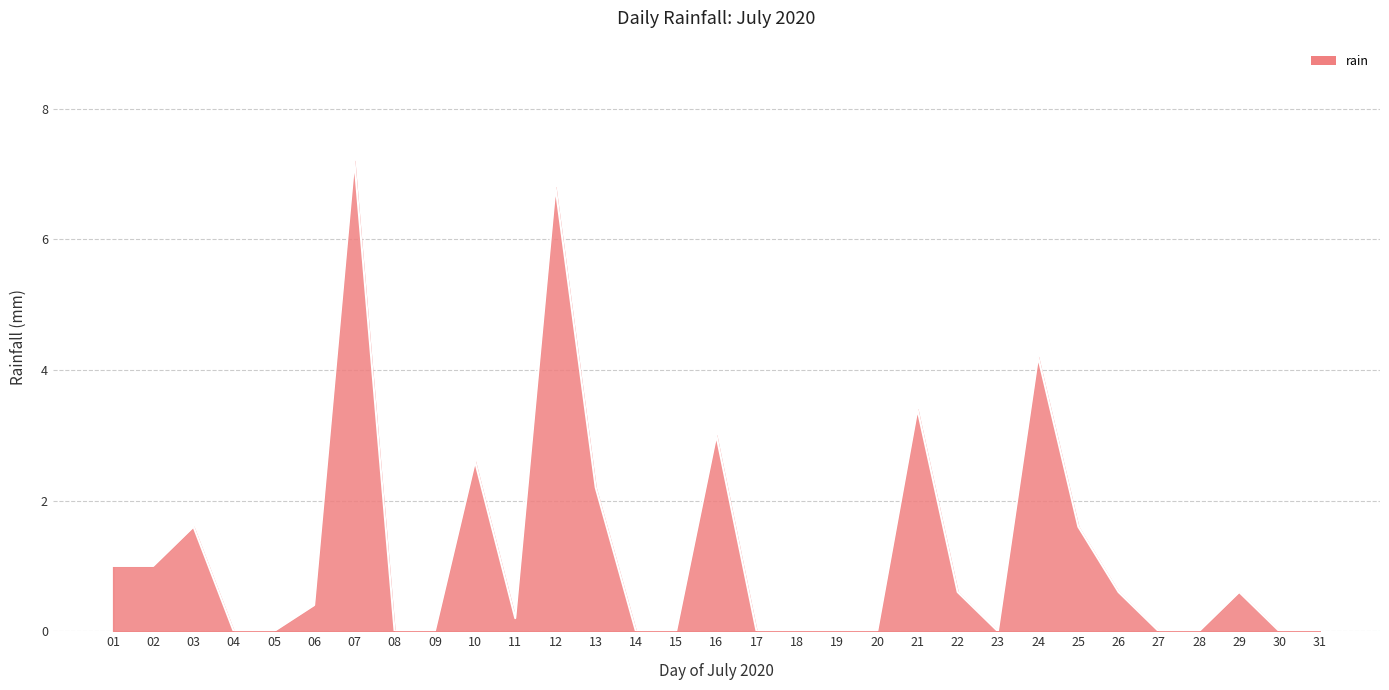

What is the difference between the maximum and minimum values?

7.2